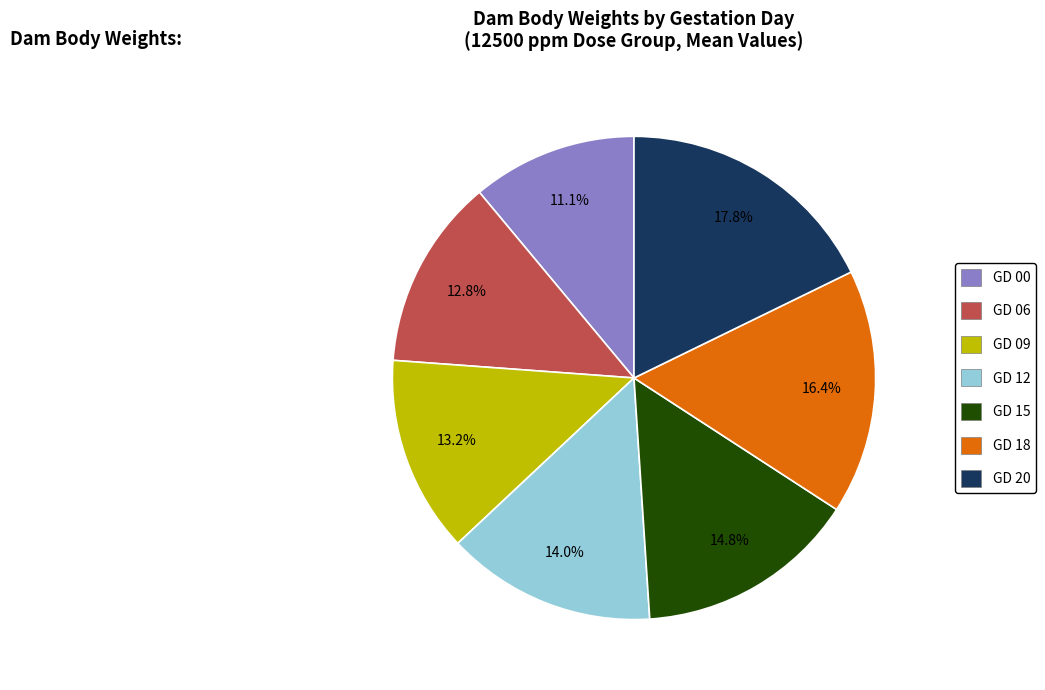

Is GD 06 the majority of the pie?

No